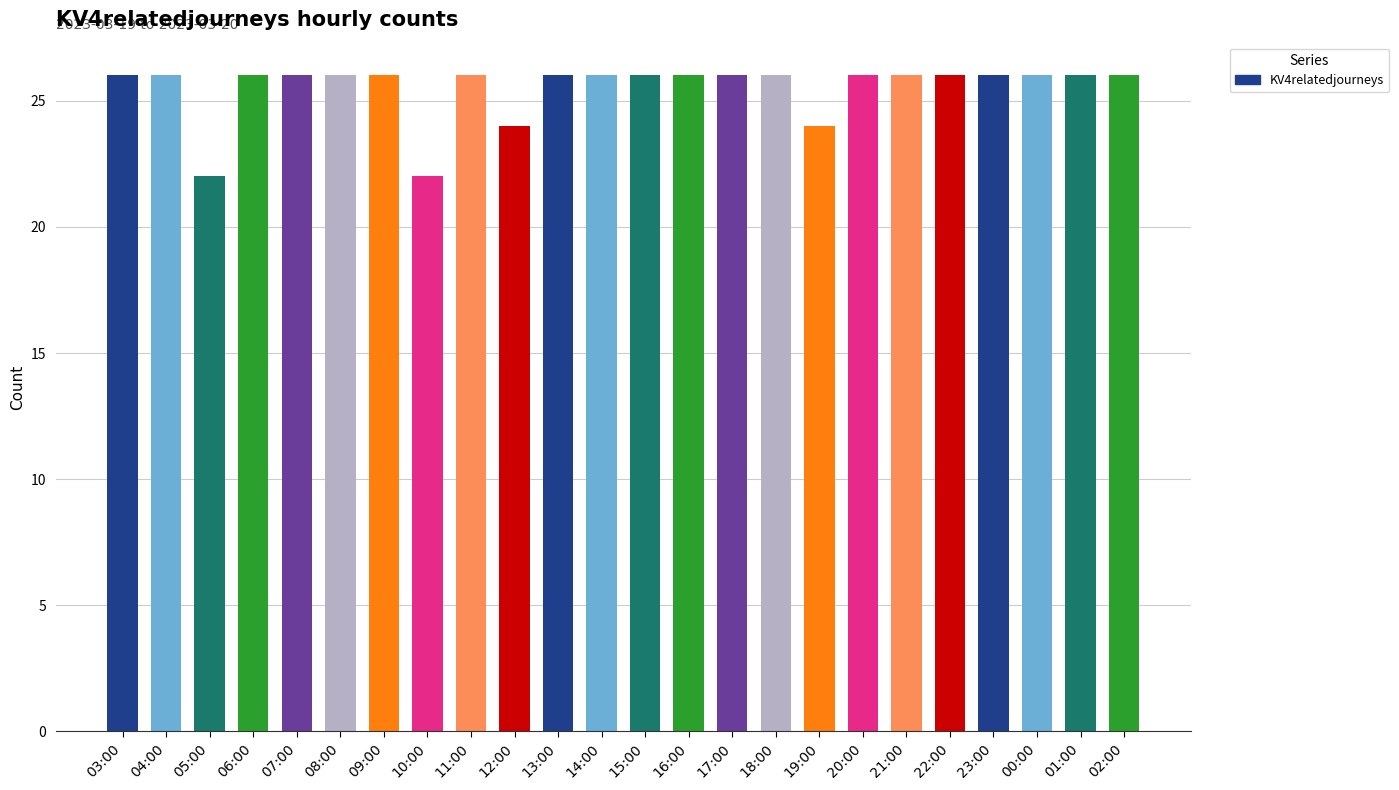

What position from the left is 10:00?

8